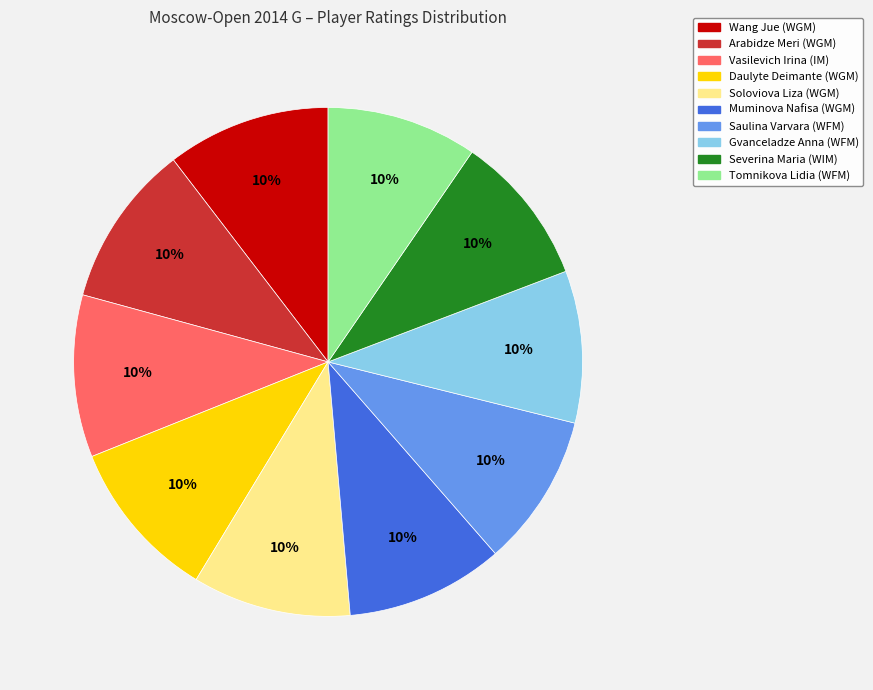

What is the ratio of the value at Arabidze Meri (WGM) to the value at Wang Jue (WGM)?

1.0